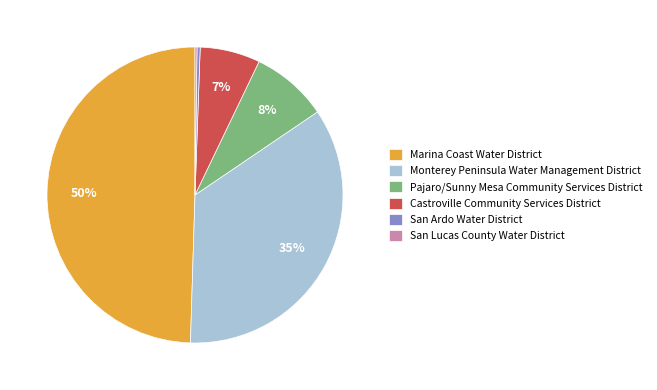

To the nearest percent, what is the difference between the San Ardo Water District and Pajaro/Sunny Mesa Community Services District slice percentages?

8%